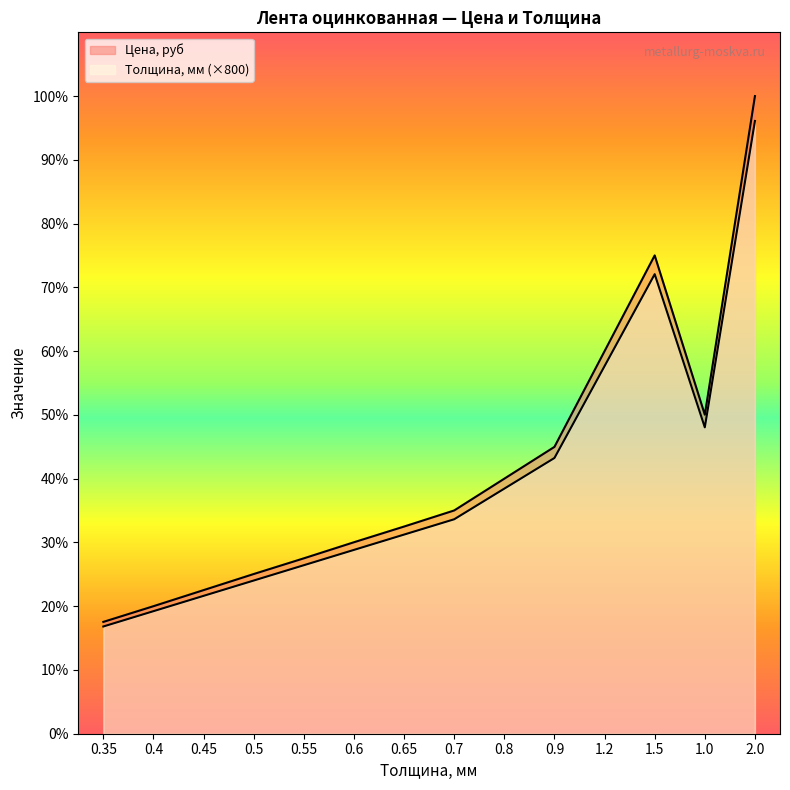

True or false: Цена, руб and Толщина, мм intersect in this chart.

False